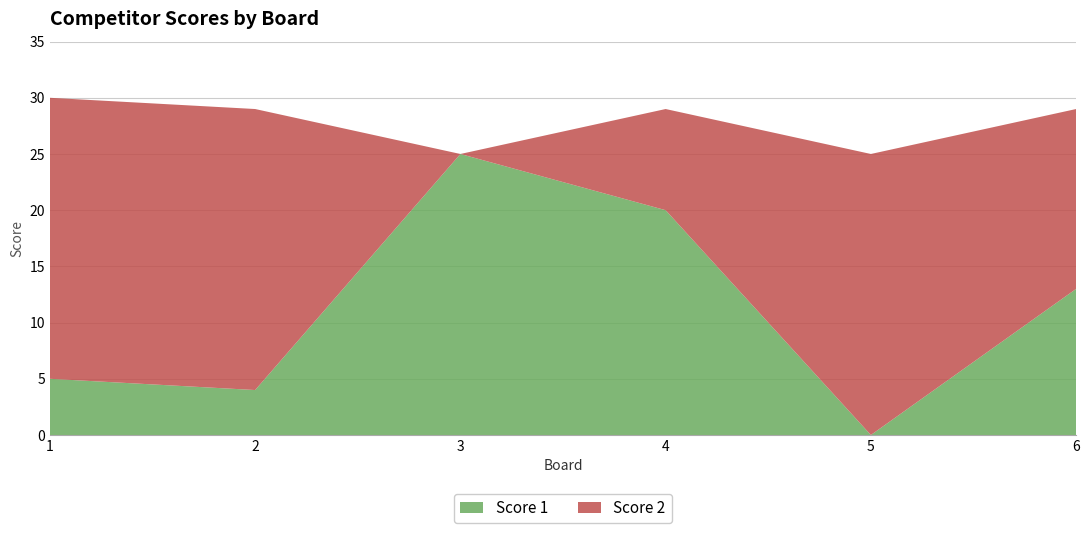

Reading left to right, transcribe all the data shown in this chart.

Score 1: 1=5	2=4	3=25	4=20	5=0	6=13
Score 2: 1=25	2=25	3=0	4=9	5=25	6=16